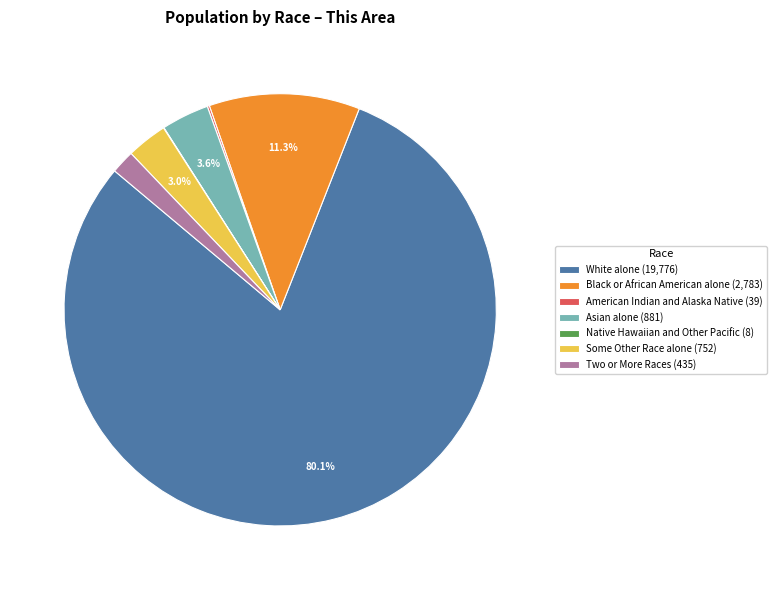

What percentage is NOT represented by Asian alone (881)?

96.4%